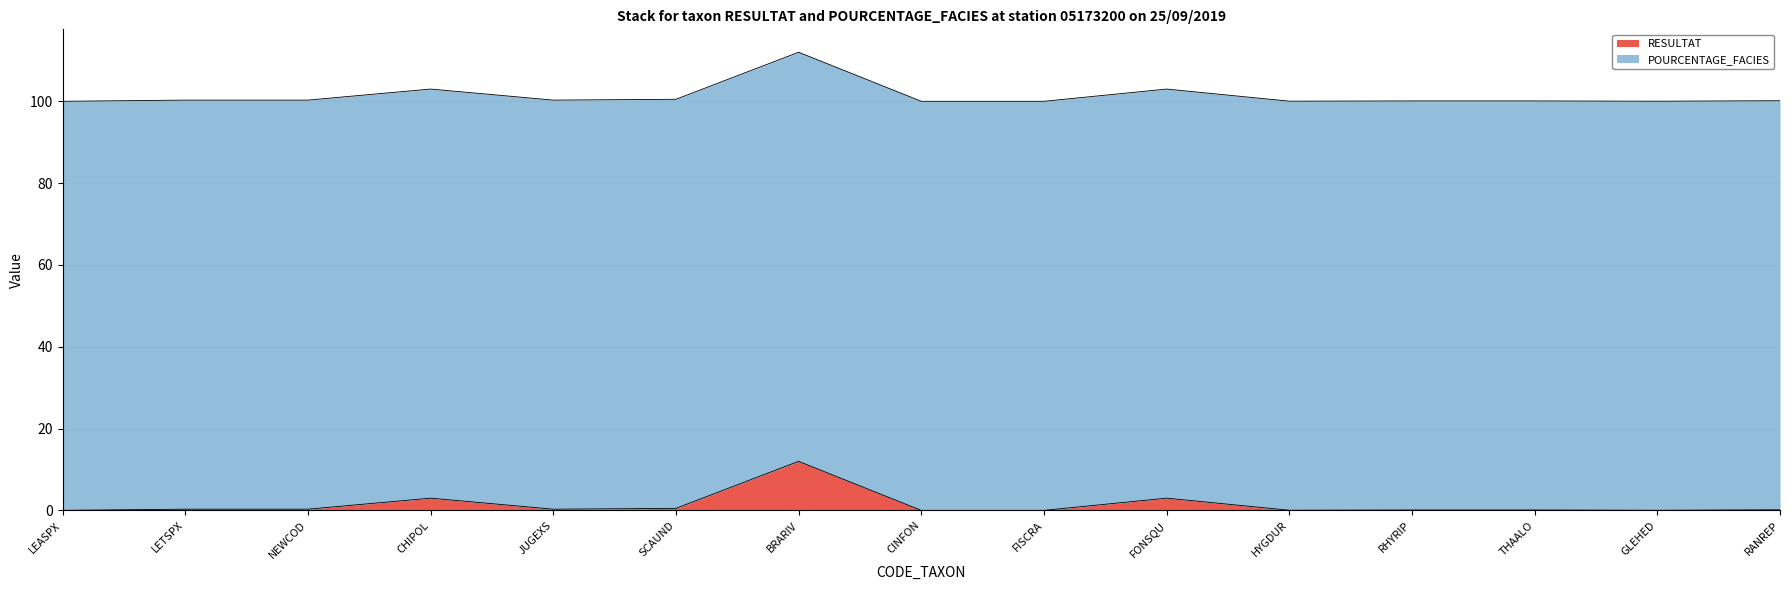

What is the label of the 12th point from the left?

RHYRIP